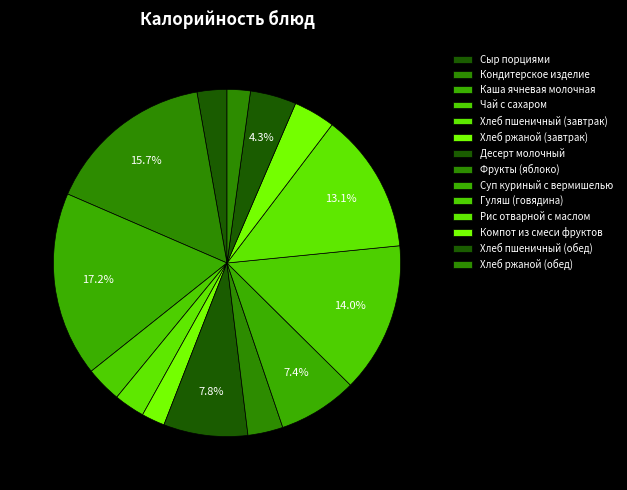

Is the sum of Суп куриный с вермишелью and Хлеб ржаной (завтрак) greater than half?

No